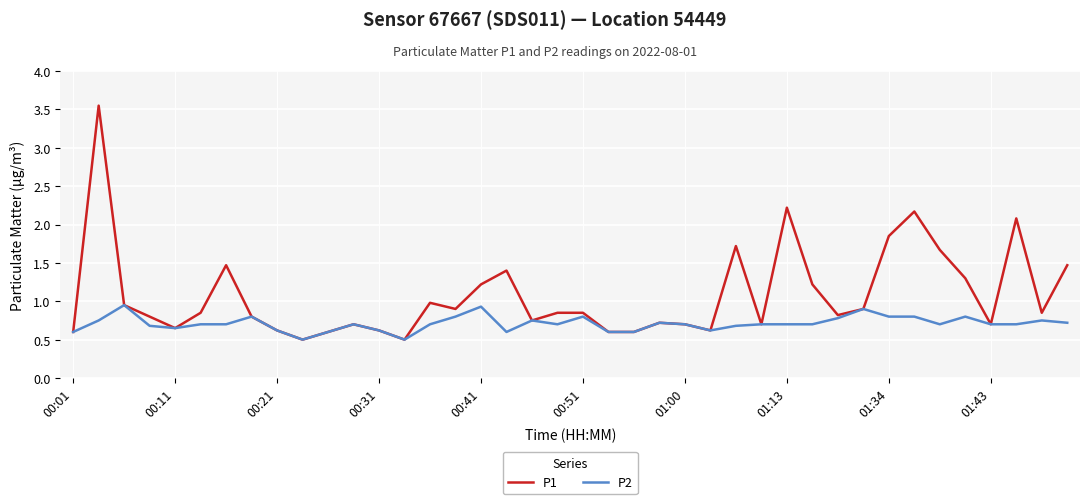

Which series has the largest range (max minus min)?

P1